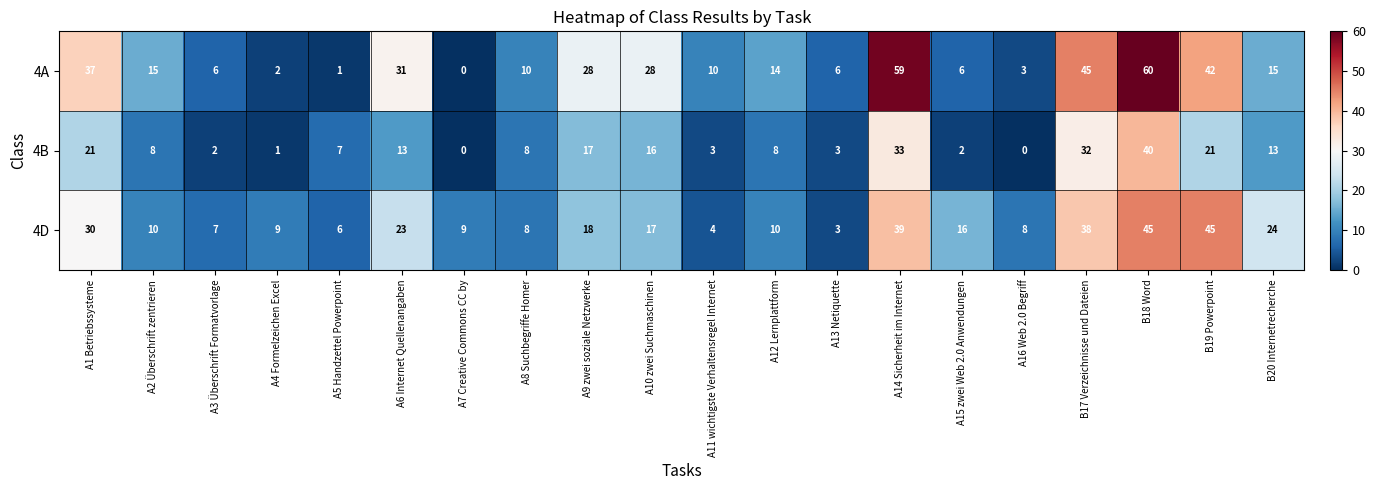

Which label corresponds to the largest value in the chart?

B18 Word